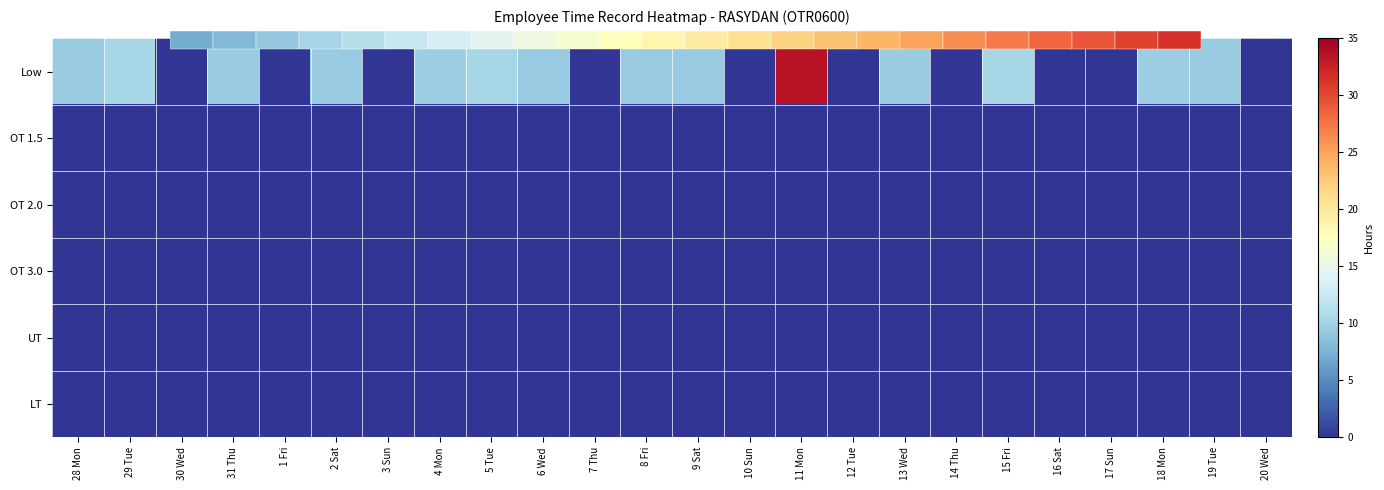

How many categories are shown in the chart?

24